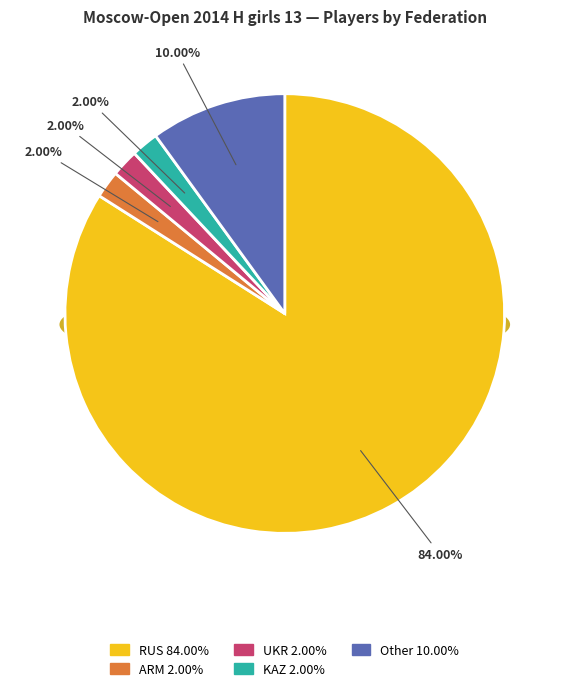

Does RUS account for over 50% of the chart?

Yes